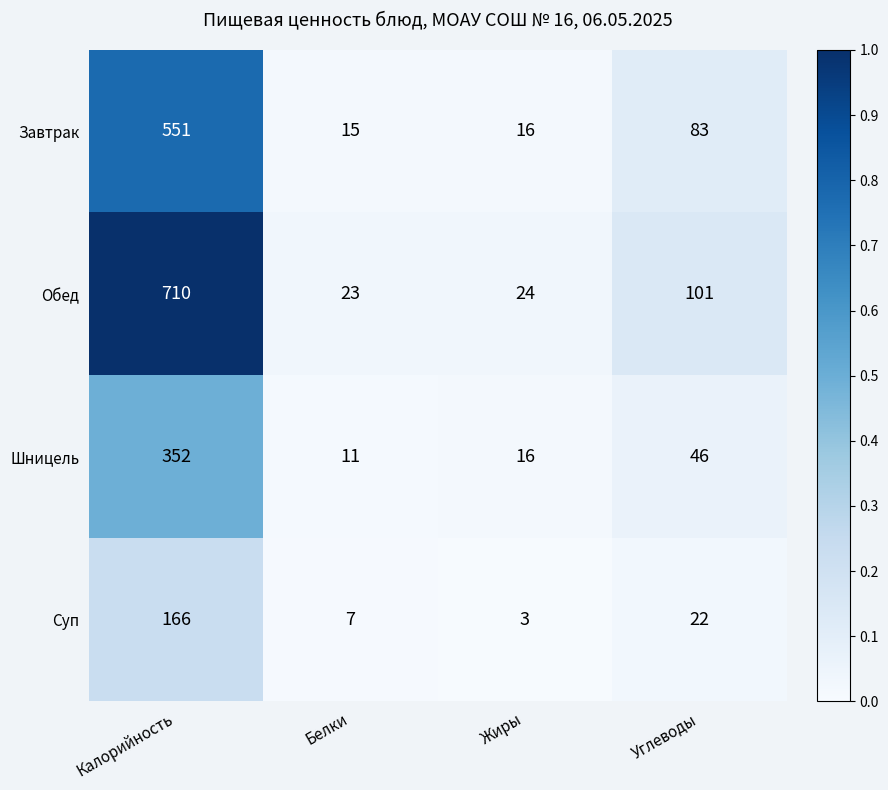

The Шницель series shows 11 at Белки. True or false?

True